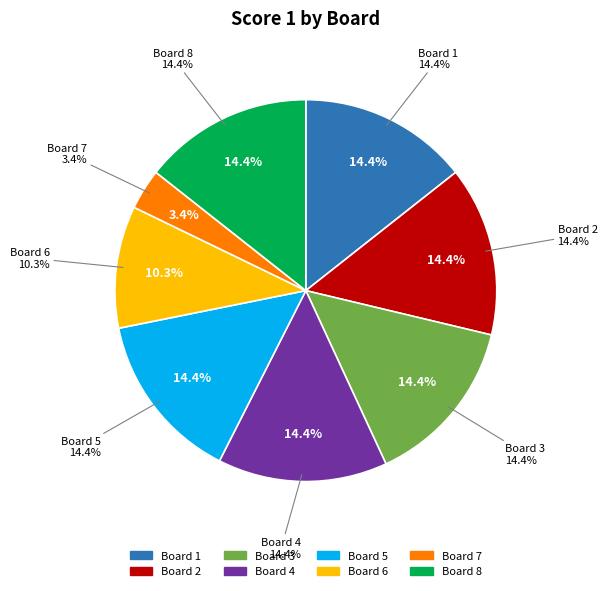

What is the ratio of the value at 6 to the value at 8?

0.7